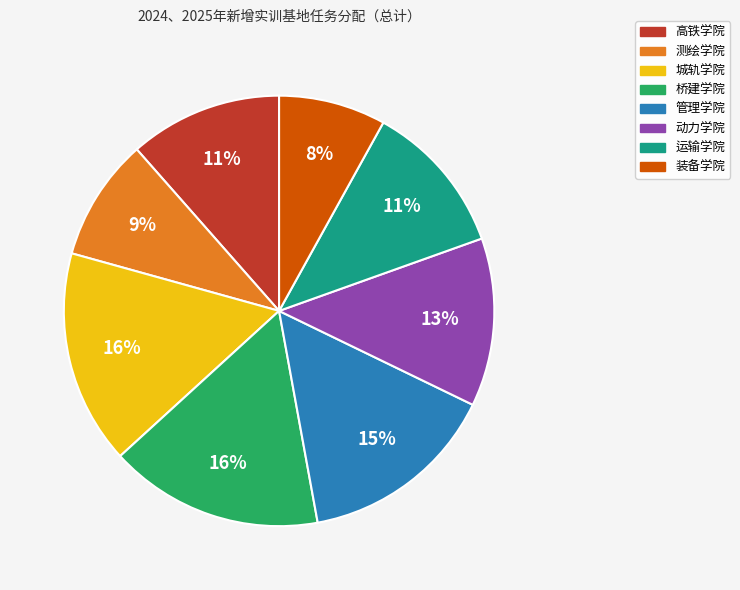

What is the smallest slice in the pie chart?

装备学院